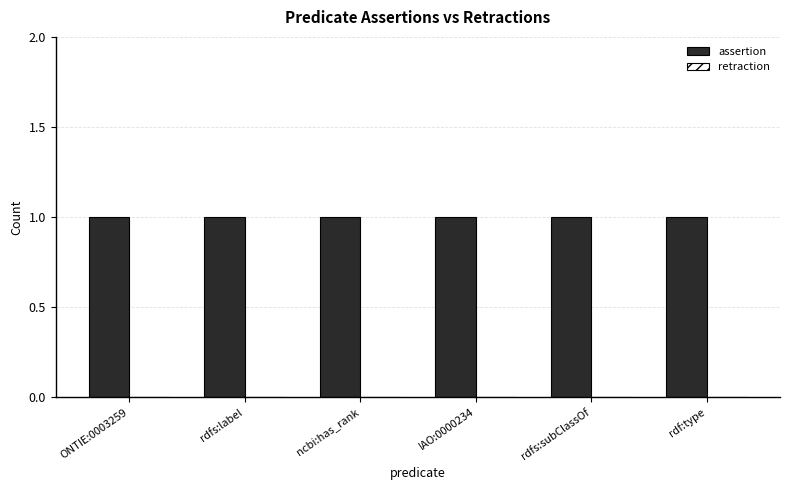

Where is assertion nearest to the value 1?

ONTIE:0003259